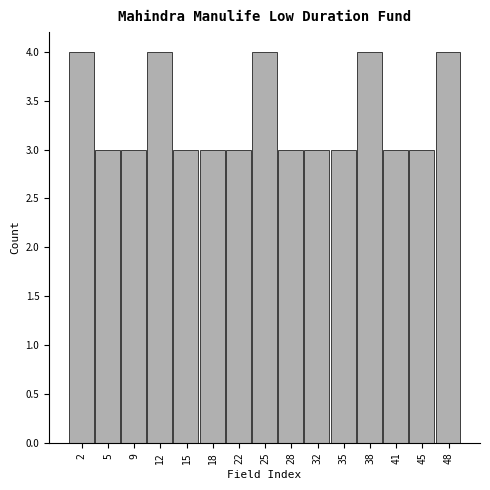

Reading left to right, extract all data points from this chart.

2=4	5=3	9=3	12=4	15=3	18=3	22=3	25=4	28=3	32=3	35=3	38=4	41=3	45=3	48=4